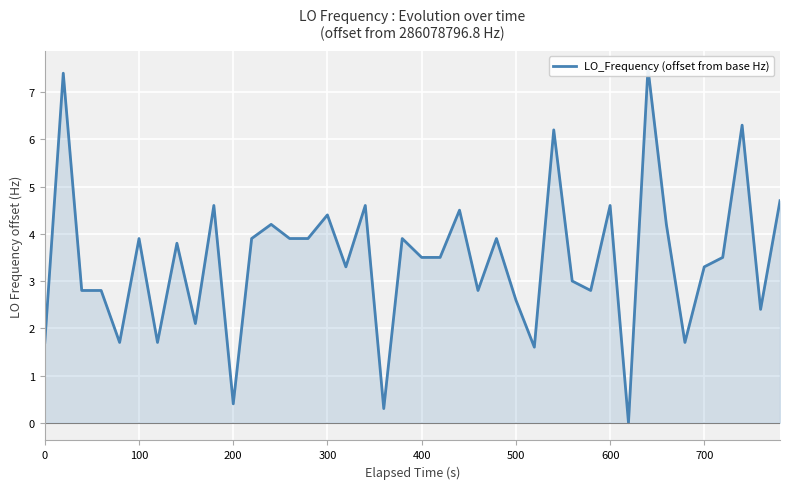

Count the number of data series in this chart.

1